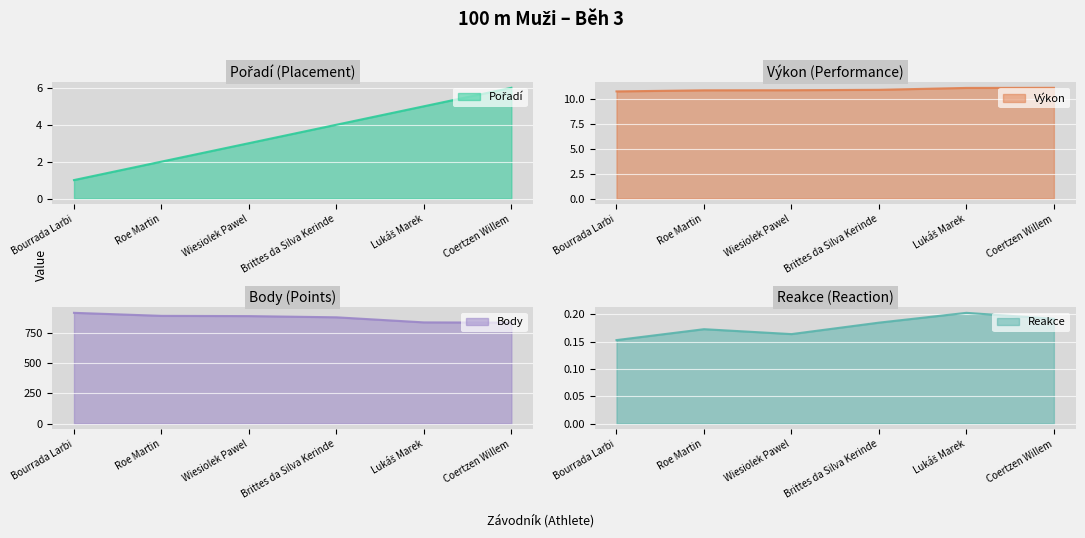

What is the lowest value of the Body series?

834